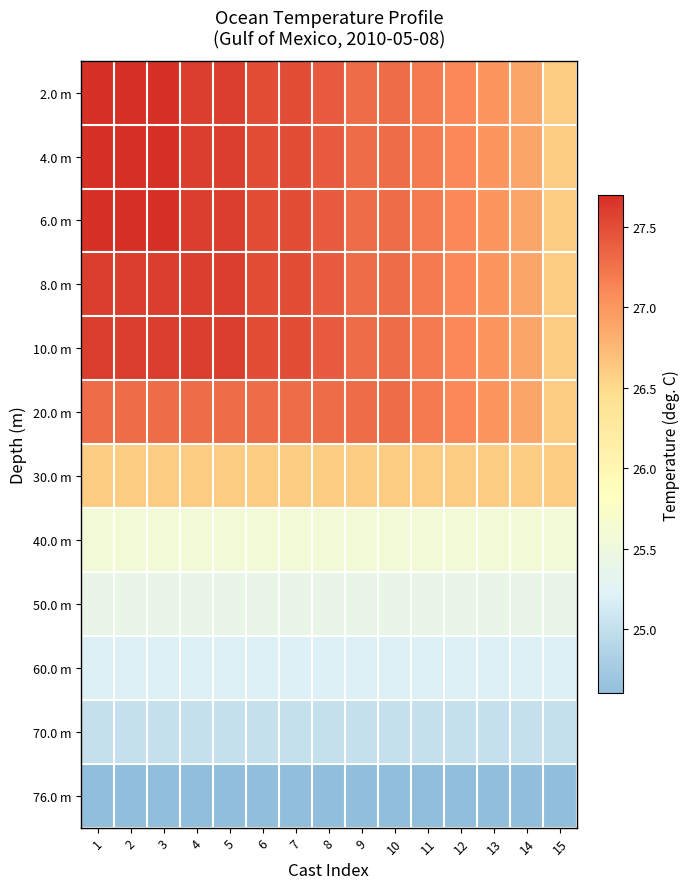

Reading left to right, transcribe all the data shown in this chart.

2.0 m: 1=27.7	2=27.7	3=27.7	4=27.6	5=27.6	6=27.5	7=27.5	8=27.4	9=27.3	10=27.3	11=27.2	12=27.1	13=27.0	14=26.9	15=26.6
4.0 m: 1=27.7	2=27.7	3=27.7	4=27.6	5=27.6	6=27.5	7=27.5	8=27.4	9=27.3	10=27.3	11=27.2	12=27.1	13=27.0	14=26.9	15=26.6
6.0 m: 1=27.7	2=27.7	3=27.7	4=27.6	5=27.6	6=27.5	7=27.5	8=27.4	9=27.3	10=27.3	11=27.2	12=27.1	13=27.0	14=26.9	15=26.6
8.0 m: 1=27.6	2=27.6	3=27.6	4=27.6	5=27.6	6=27.5	7=27.5	8=27.4	9=27.3	10=27.3	11=27.2	12=27.1	13=27.0	14=26.9	15=26.6
10.0 m: 1=27.6	2=27.6	3=27.6	4=27.6	5=27.6	6=27.5	7=27.5	8=27.4	9=27.3	10=27.3	11=27.2	12=27.1	13=27.0	14=26.9	15=26.6
20.0 m: 1=27.3	2=27.3	3=27.3	4=27.3	5=27.3	6=27.3	7=27.3	8=27.3	9=27.3	10=27.3	11=27.2	12=27.1	13=27.0	14=26.9	15=26.6
30.0 m: 1=26.6	2=26.6	3=26.6	4=26.6	5=26.6	6=26.6	7=26.6	8=26.6	9=26.6	10=26.6	11=26.6	12=26.6	13=26.6	14=26.6	15=26.6
40.0 m: 1=25.6	2=25.6	3=25.6	4=25.6	5=25.6	6=25.6	7=25.6	8=25.6	9=25.6	10=25.6	11=25.6	12=25.6	13=25.6	14=25.6	15=25.6
50.0 m: 1=25.4	2=25.4	3=25.4	4=25.4	5=25.4	6=25.4	7=25.4	8=25.4	9=25.4	10=25.4	11=25.4	12=25.4	13=25.4	14=25.4	15=25.4
60.0 m: 1=25.2	2=25.2	3=25.2	4=25.2	5=25.2	6=25.2	7=25.2	8=25.2	9=25.2	10=25.2	11=25.2	12=25.2	13=25.2	14=25.2	15=25.2
70.0 m: 1=25.0	2=25.0	3=25.0	4=25.0	5=25.0	6=25.0	7=25.0	8=25.0	9=25.0	10=25.0	11=25.0	12=25.0	13=25.0	14=25.0	15=25.0
76.0 m: 1=24.6	2=24.6	3=24.6	4=24.6	5=24.6	6=24.6	7=24.6	8=24.6	9=24.6	10=24.6	11=24.6	12=24.6	13=24.6	14=24.6	15=24.6